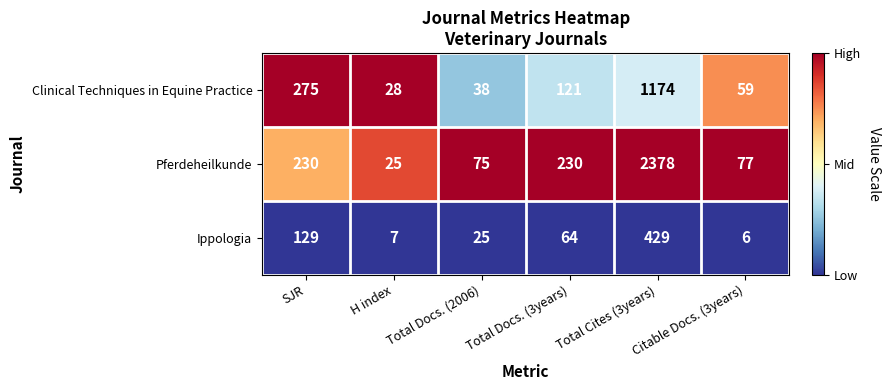

Between Total Docs. (3years) and Total Cites (3years), which series saw the biggest shift?

Pferdeheilkunde